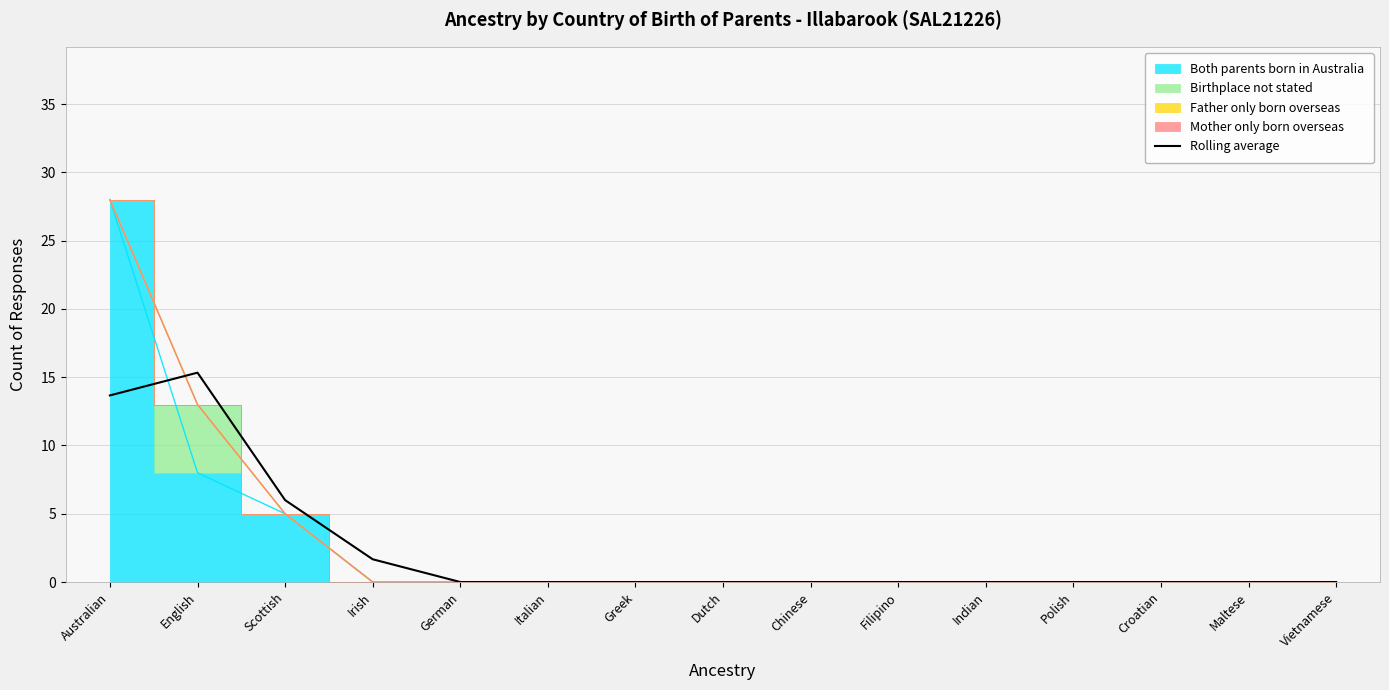

How many categories are shown in the chart?

15